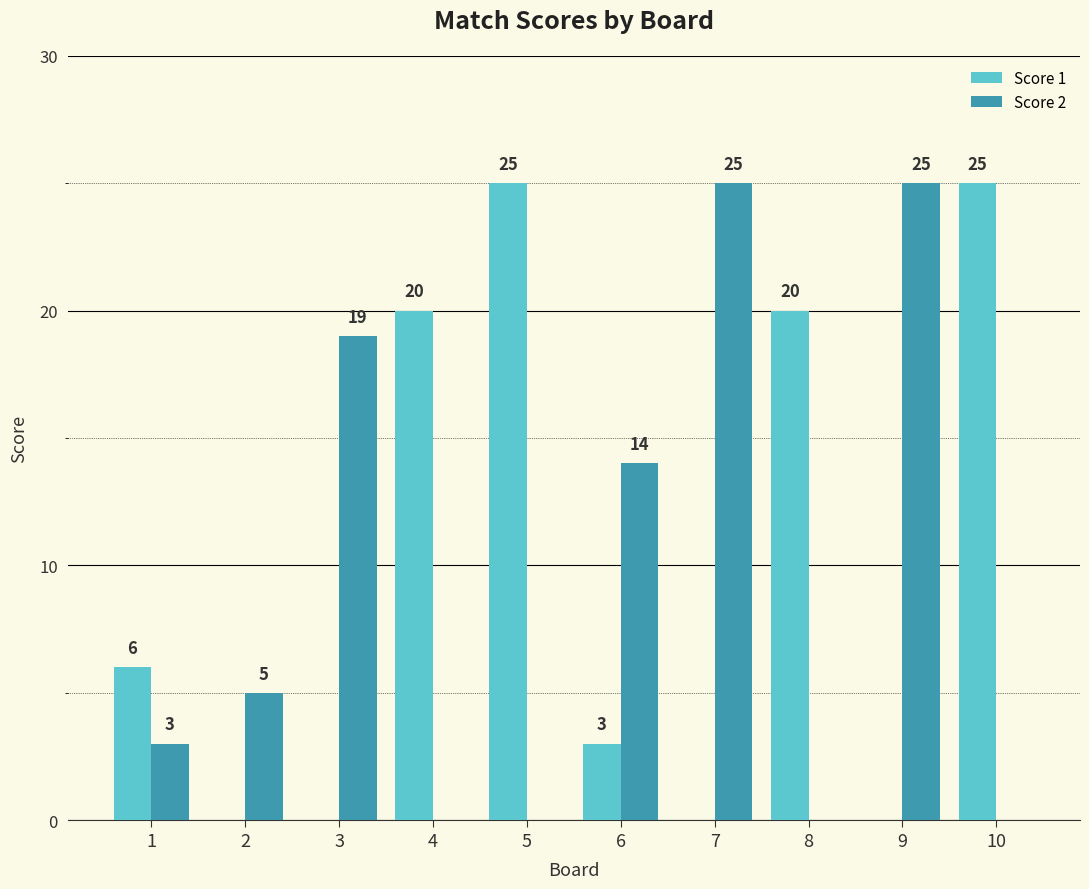

Reading right to left, what are all the values shown in this chart?

Score 1: 25	0	20	0	3	25	20	0	0	6
Score 2: 0	25	0	25	14	0	0	19	5	3